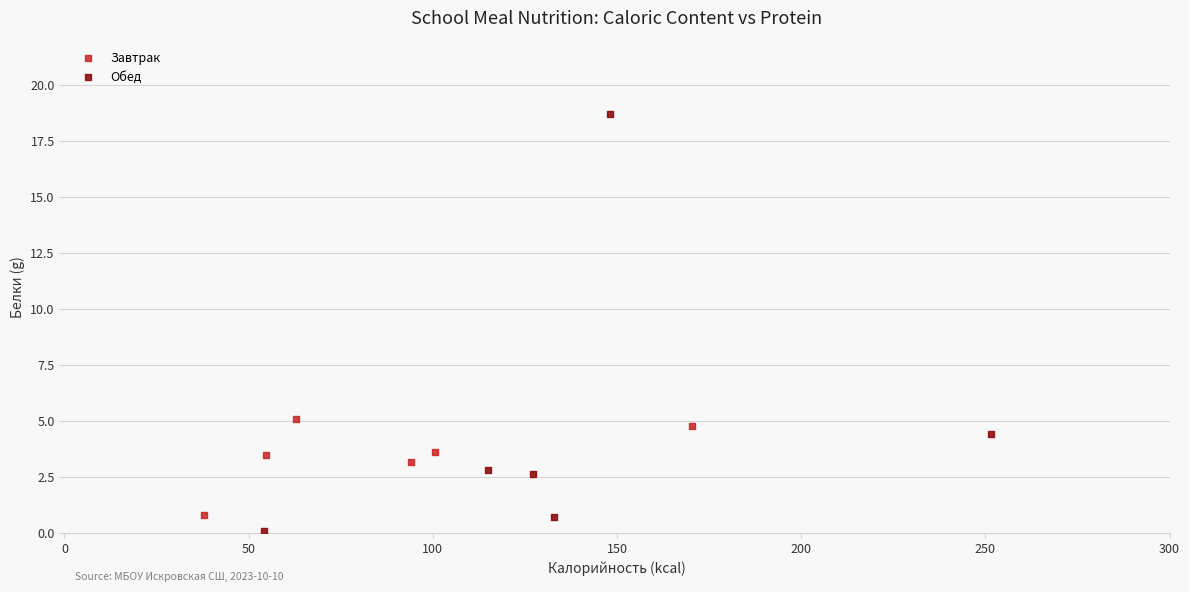

Which series has the widest spread of Y values?

Обед